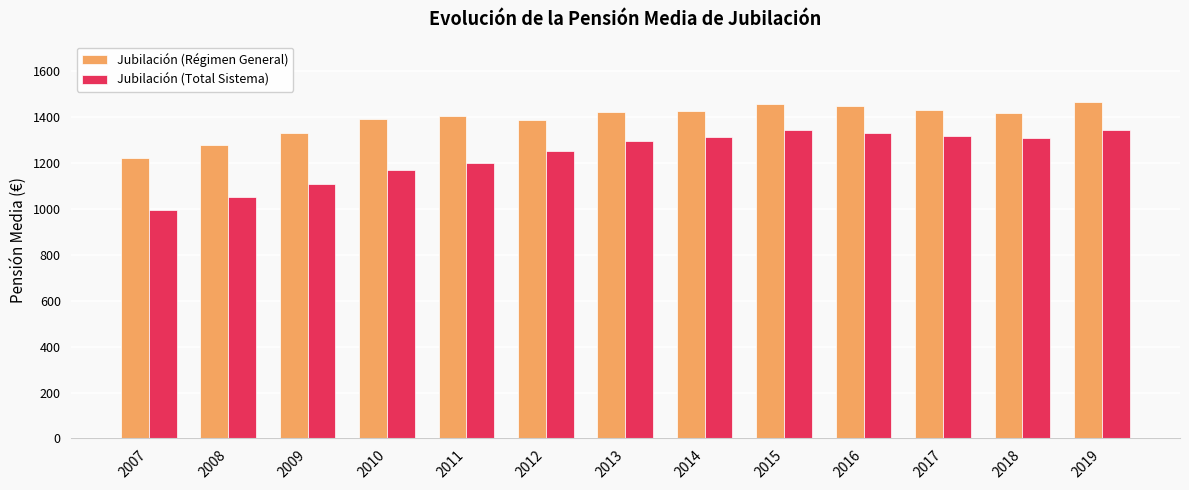

Are the bars horizontal?

No